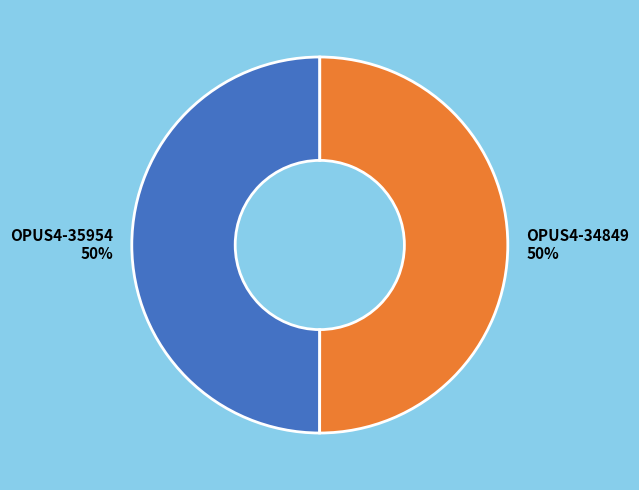

Combined, do OPUS4-34849 50% and OPUS4-35954 50% account for over 50%?

Yes